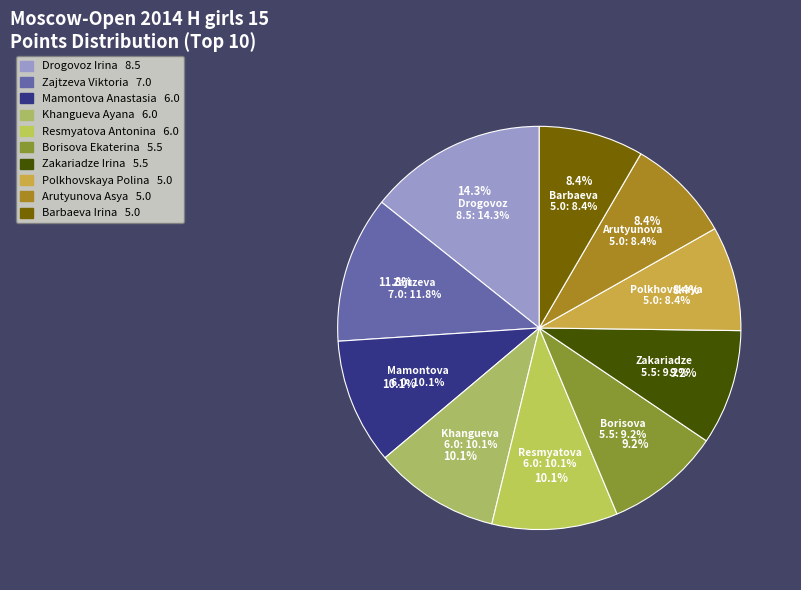

Rank the categories by value from highest to lowest.

Drogovoz Irina, Zajtzeva Viktoria, Mamontova Anastasia, Khangueva Ayana, Resmyatova Antonina, Borisova Ekaterina, Zakariadze Irina, Polkhovskaya Polina, Arutyunova Asya, Barbaeva Irina